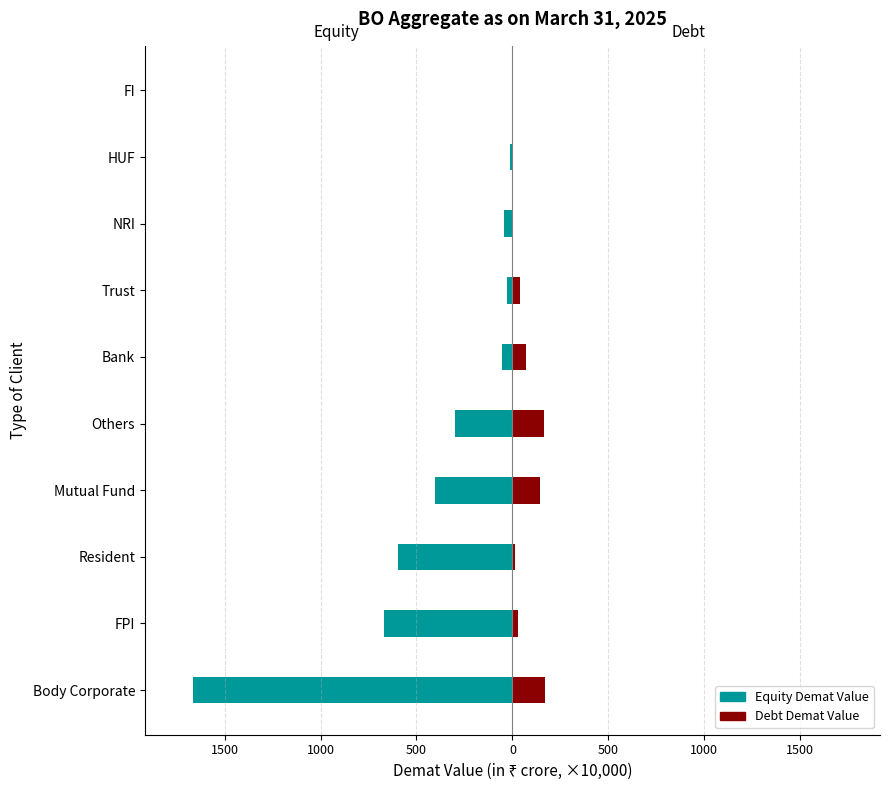

What is the value of the Debt Demat Value bar at the 1st from the left?

167.7